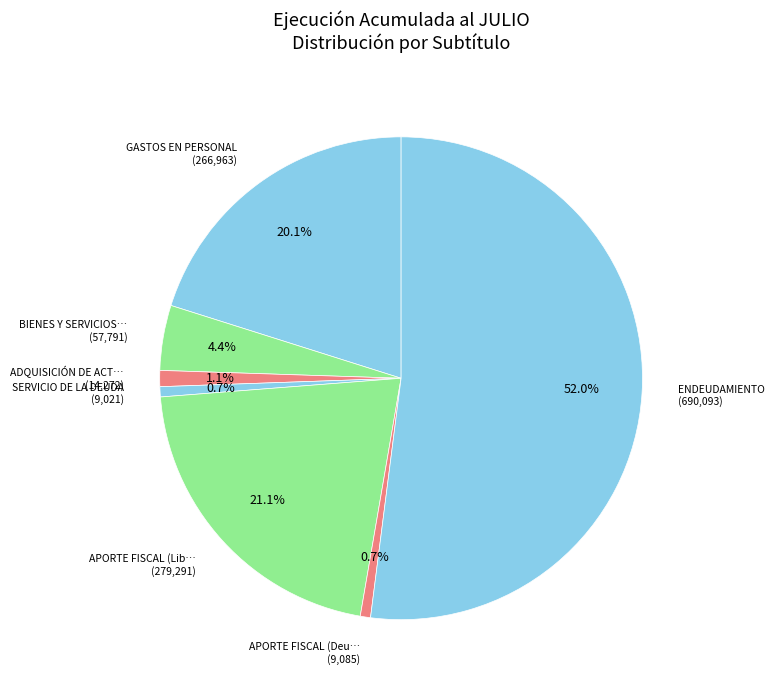

How many slices are in this pie chart?

7